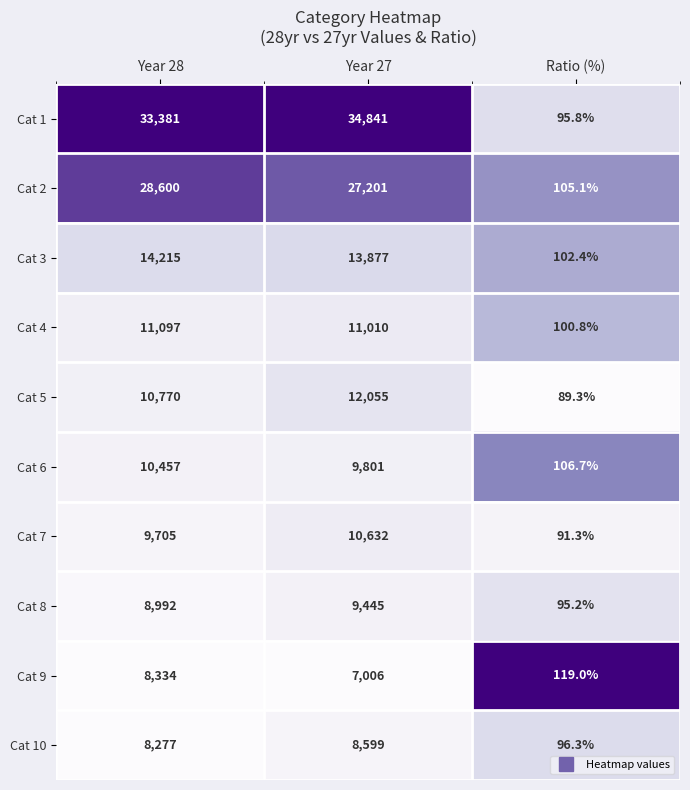

At which label is Cat 6 closest to 5281?

Year 27